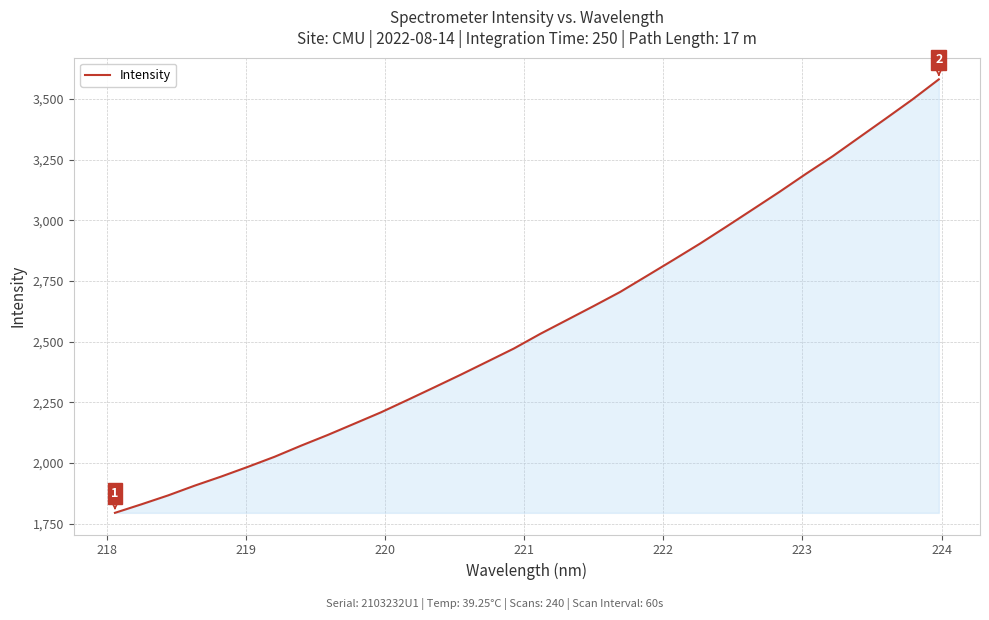

What is the difference between the maximum and minimum values?

1786.3